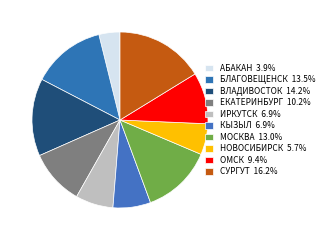

Is it true that СУРГУТ is 30% of the pie?

False